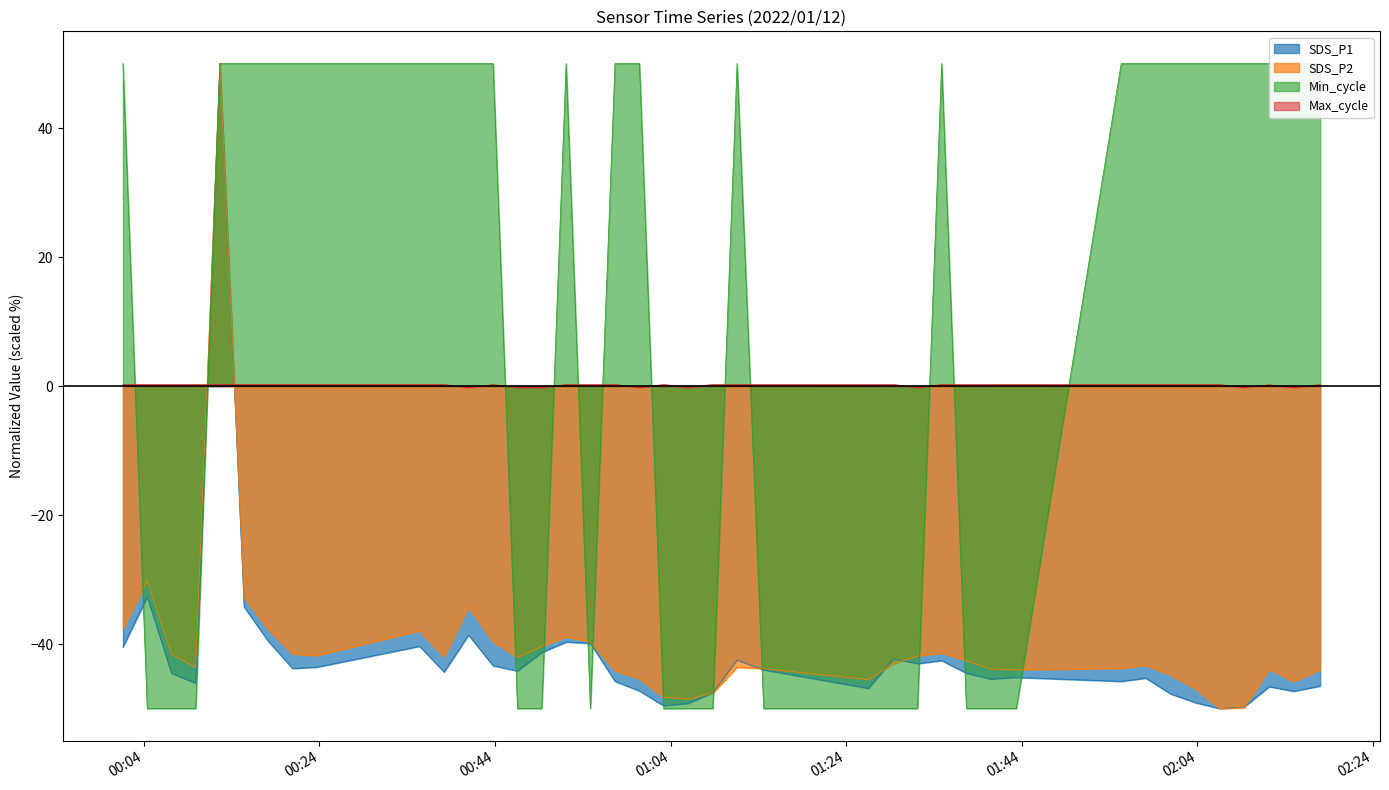

Reading left to right, list all the values displayed in this chart.

SDS_P1: -40.5	-32.7	-44.5	-46.1	50.0	-34.3	-39.6	-43.8	-43.6	-40.3	-44.3	-38.6	-43.4	-44.2	-41.3	-39.7	-39.9	-45.8	-47.3	-49.6	-49.2	-47.6	-42.5	-44.0	-46.9	-42.3	-43.0	-42.6	-44.5	-45.4	-45.2	-45.8	-45.3	-47.7	-49.1	-50.0	-49.8	-46.6	-47.3	-46.5
SDS_P2: -37.6	-30.1	-41.6	-43.6	50.0	-32.7	-37.7	-41.5	-41.8	-37.9	-42.0	-34.3	-39.6	-42.1	-40.3	-38.9	-39.7	-44.1	-45.4	-48.2	-48.5	-47.6	-43.6	-43.8	-45.5	-43.1	-41.8	-41.4	-42.6	-43.9	-44.0	-43.8	-43.3	-44.8	-46.9	-50.0	-49.9	-43.9	-45.8	-44.0
Min_cycle: 50.0	-50.0	-50.0	-50.0	50.0	50.0	50.0	50.0	50.0	50.0	50.0	50.0	50.0	-50.0	-50.0	50.0	-50.0	50.0	50.0	-50.0	-50.0	-50.0	50.0	-50.0	-50.0	-50.0	-50.0	50.0	-50.0	-50.0	-50.0	50.0	50.0	50.0	50.0	50.0	50.0	50.0	50.0	50.0
Max_cycle: 0.2	0.2	0.2	0.2	0.2	0.2	0.2	0.2	0.2	0.2	0.2	-0.2	0.2	-0.2	-0.2	0.2	0.2	0.2	-0.2	0.2	-0.2	0.2	0.2	0.2	0.2	0.2	-0.2	0.2	0.2	0.2	0.2	0.2	0.2	0.2	0.2	0.2	-0.2	0.2	-0.2	0.2